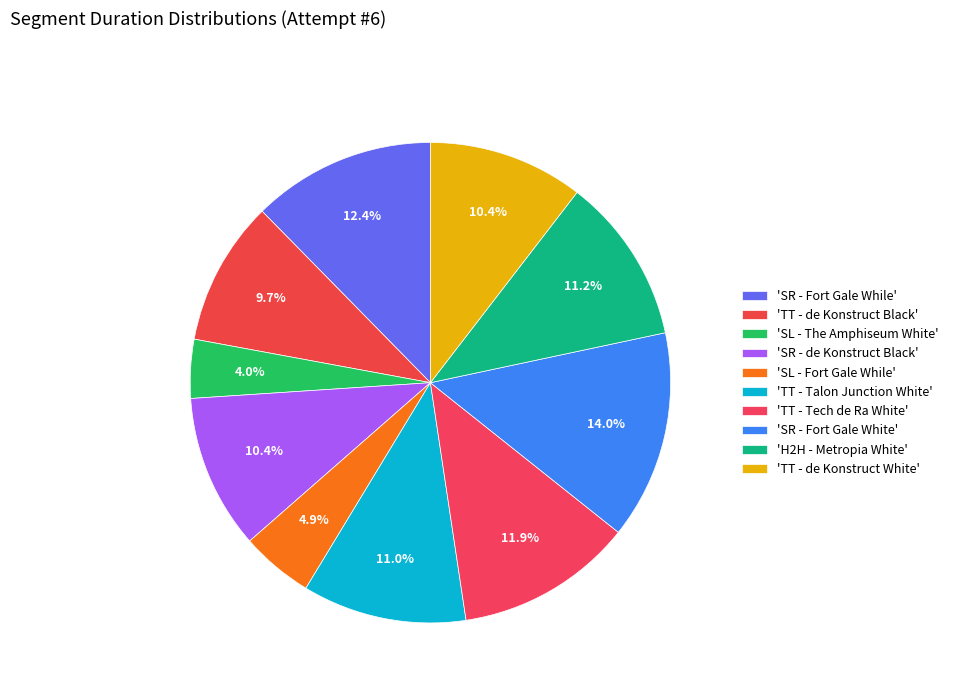

Which category has the smallest portion of the pie?

SL - The Amphiseum White